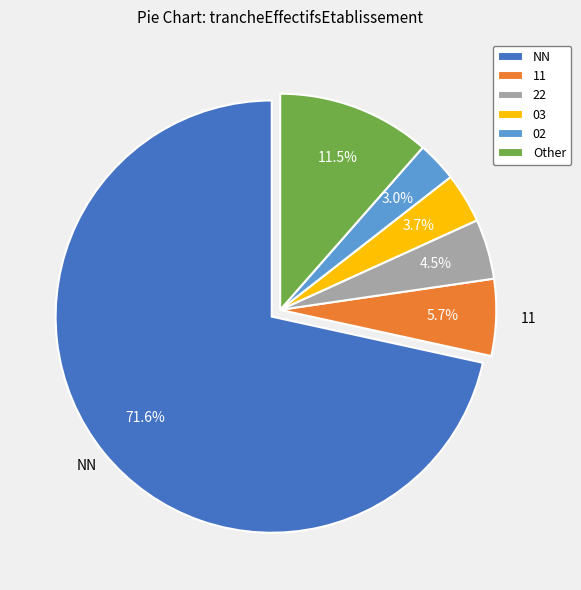

Combined, what portion of the pie is 02 and NN?

74.6%